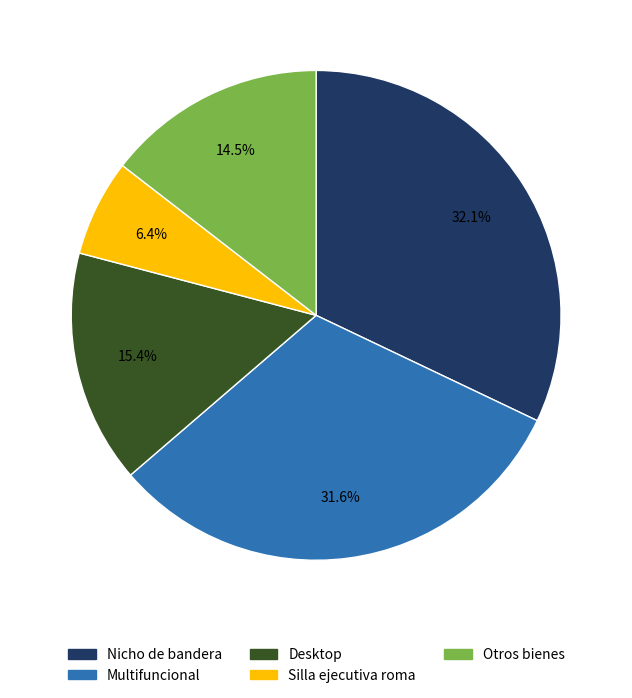

What percentage do Nicho de bandera and Desktop together represent?

47.5%